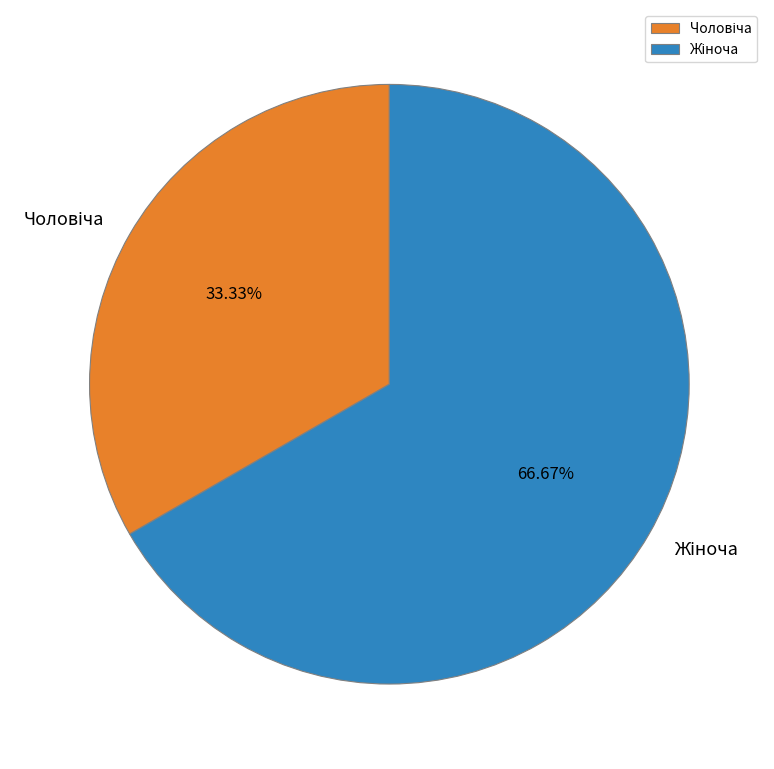

Does any single category account for the majority?

Yes